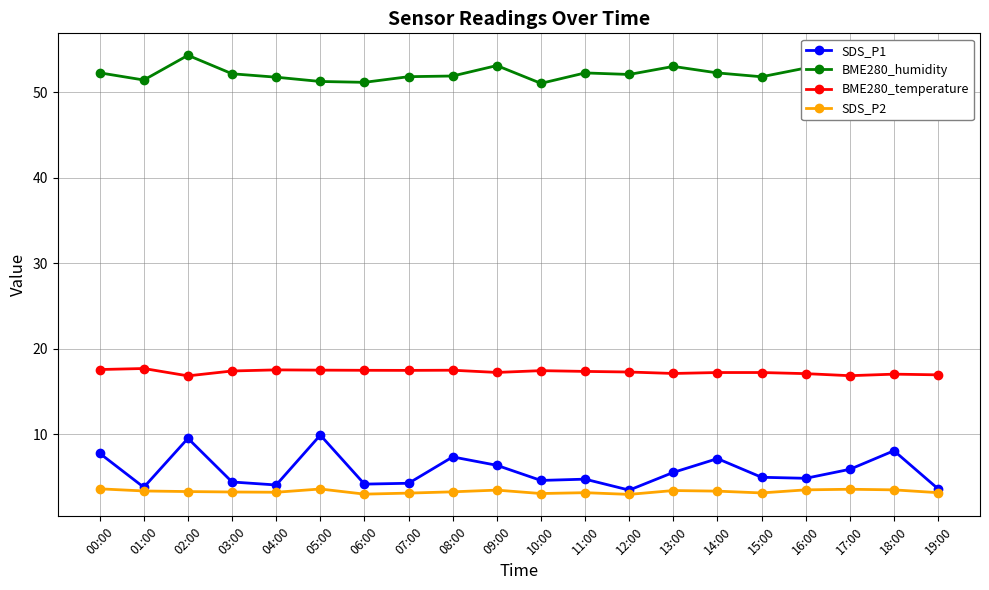

True or false: SDS_P2 and BME280_temperature intersect in this chart.

False